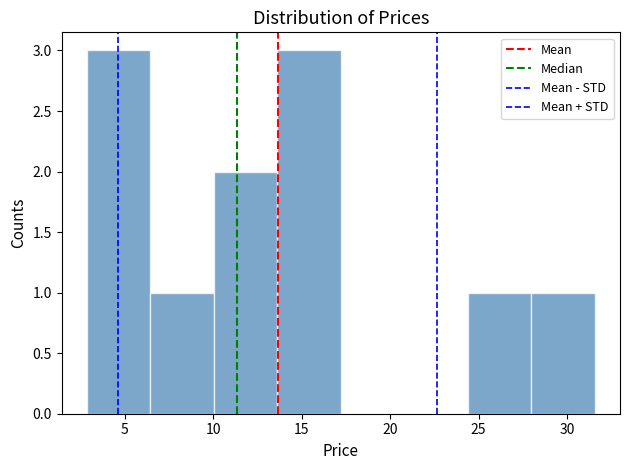

Reading left to right, transcribe this chart: for each bar, give the range it covers on the x-axis and its height. Neither the bar edges nor the heights are printed on the chart, so give them approximately, as read against the axes.

3.0 to 6.5: 3
6.5 to 10.0: 1
10.0 to 13.5: 2
13.5 to 17.0: 3
17.0 to 21.0: 0
21.0 to 24.5: 0
24.5 to 28.0: 1
28.0 to 31.5: 1